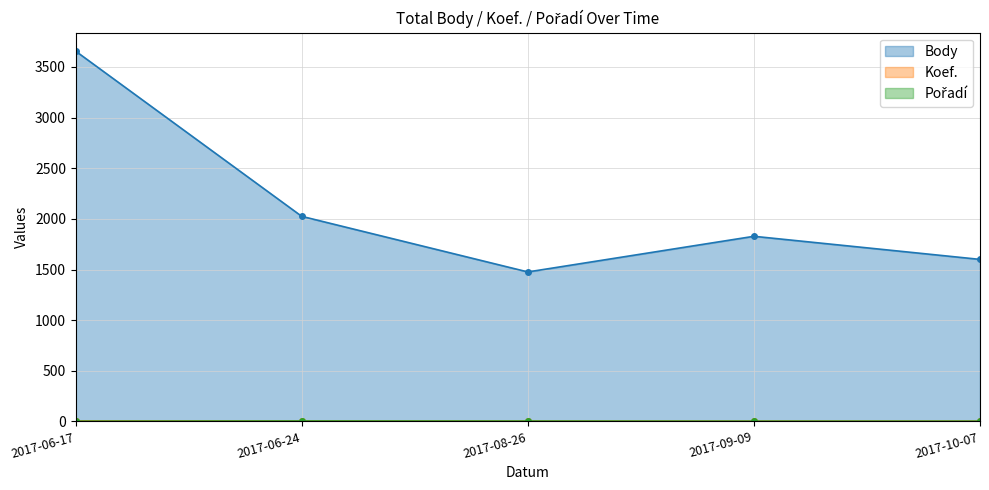

Which series changed the most between 2017-08-26 and 2017-10-07?

Body